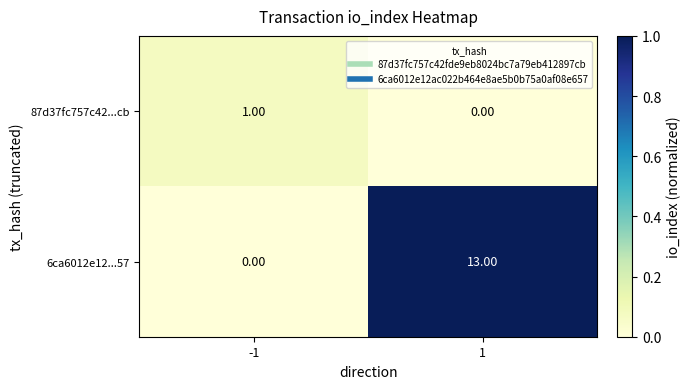

Is the value of 6ca6012e12...57 at 1 greater than the value of 87d37fc757c42...cb at -1?

Yes